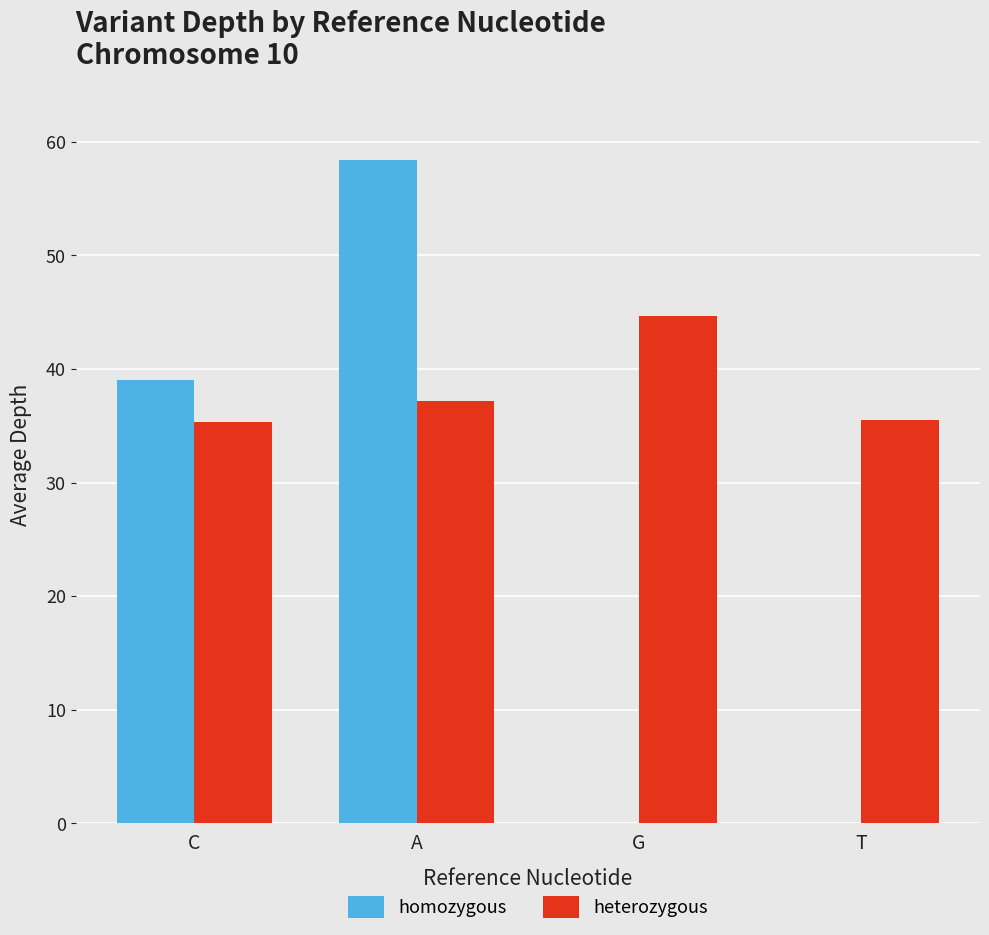

What is the total value across all series at T?

35.5